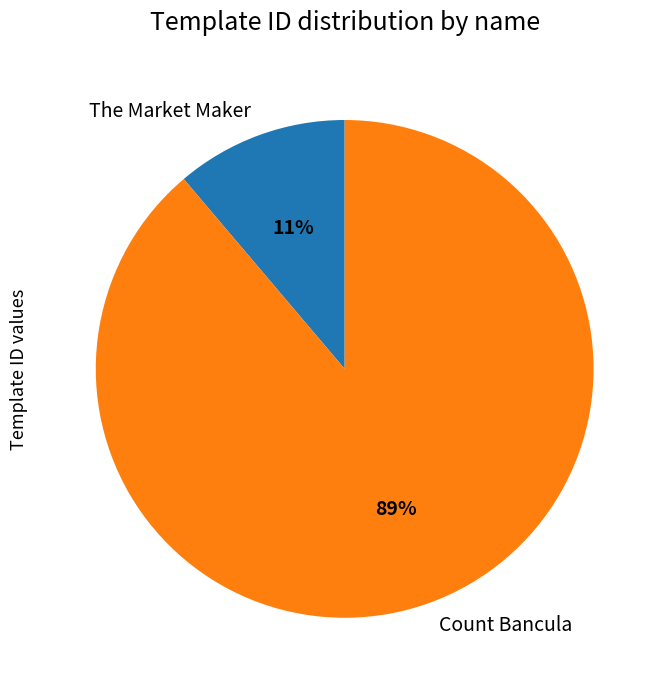

Is it true that The Market Maker is 1% of the pie?

False